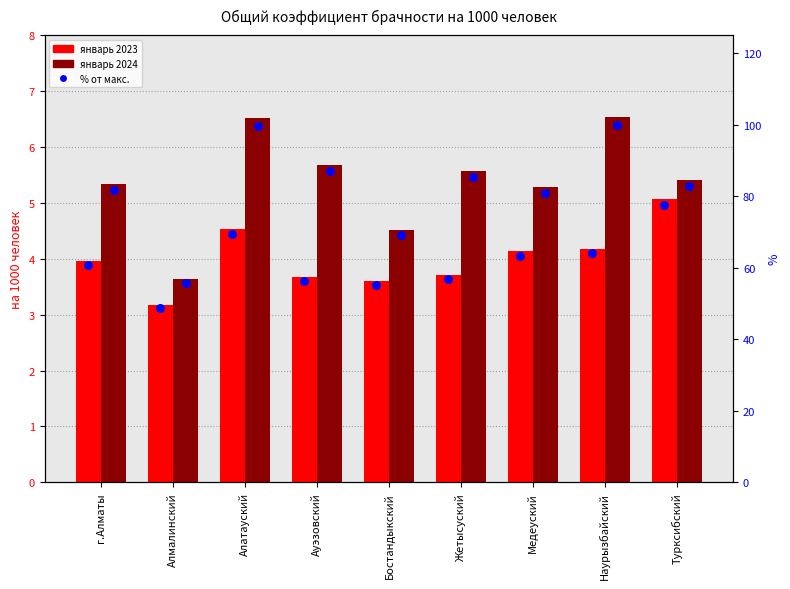

Is the value of % 2024 at Ауэзовский greater than the value of % 2023 at Медеуский?

Yes